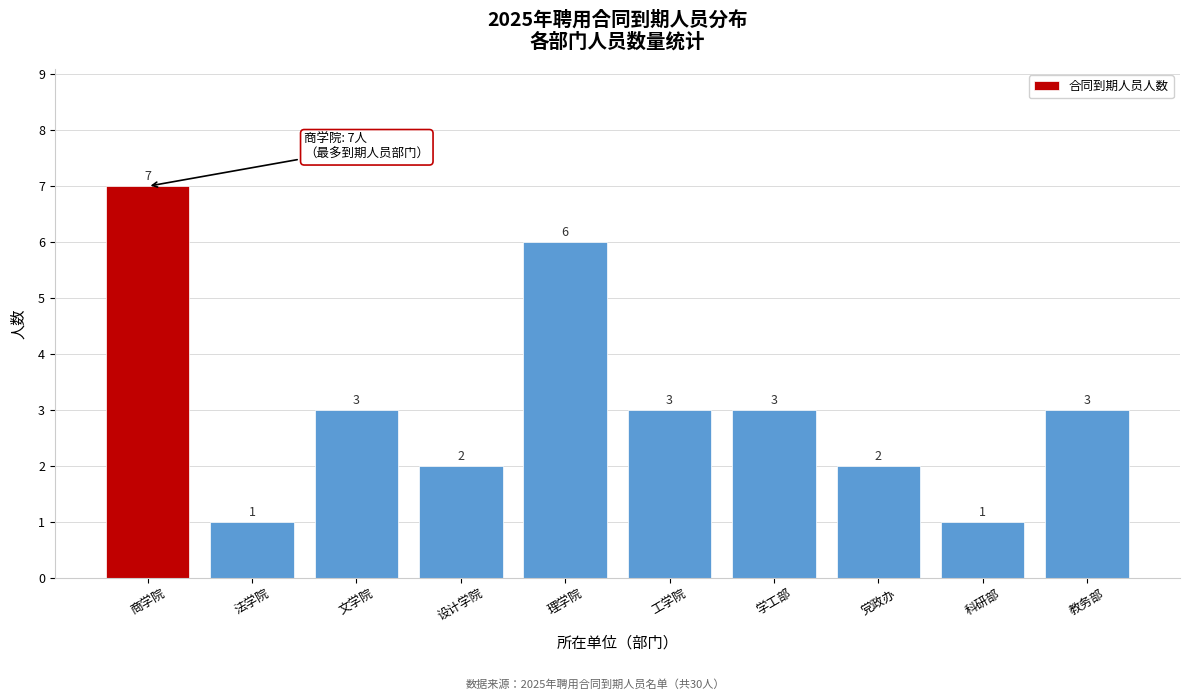

Reading left to right, transcribe all the data shown in this chart.

商学院=7	法学院=1	文学院=3	设计学院=2	理学院=6	工学院=3	学工部=3	党政办=2	科研部=1	教务部=3